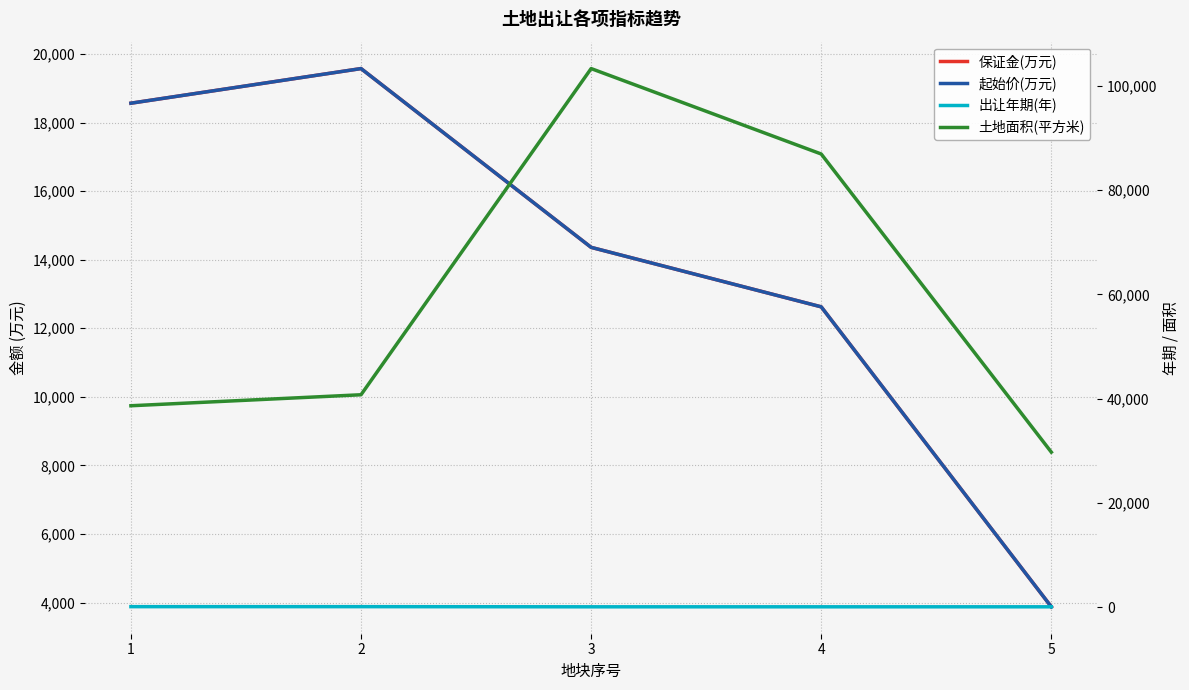

Does the chart have visible grid lines?

Yes